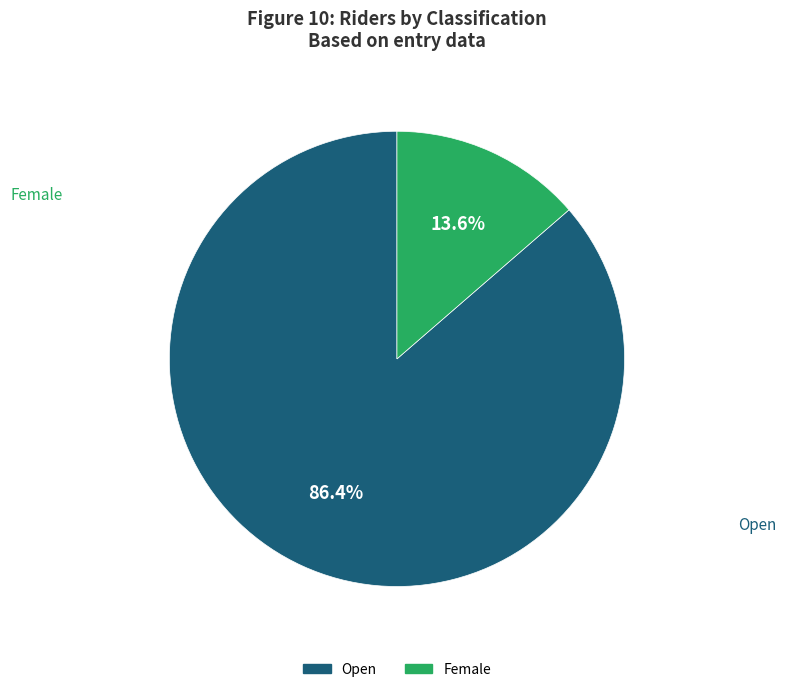

Is there a majority slice in this chart?

Yes